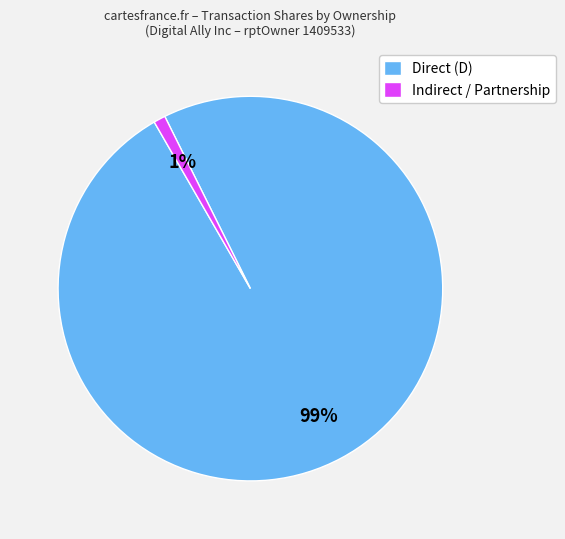

Combined, do Indirect / Partnership and Direct (D) account for over 50%?

Yes